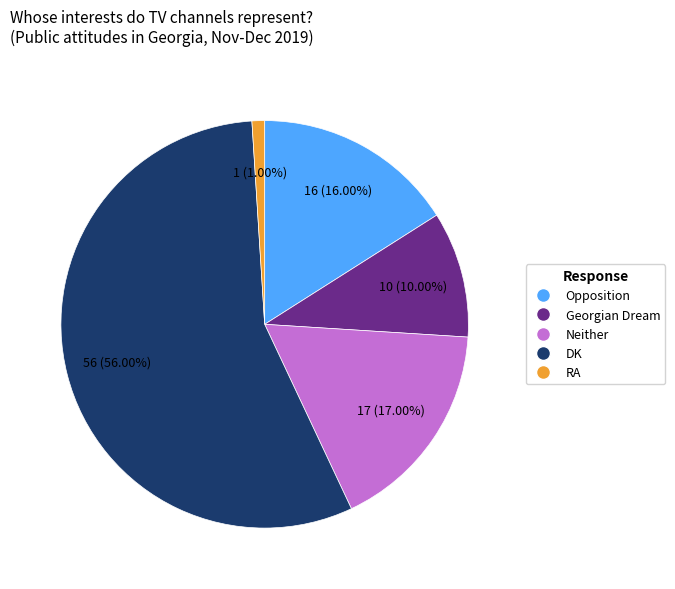

What is the ratio of the value at Georgian Dream to the value at Neither?

0.6